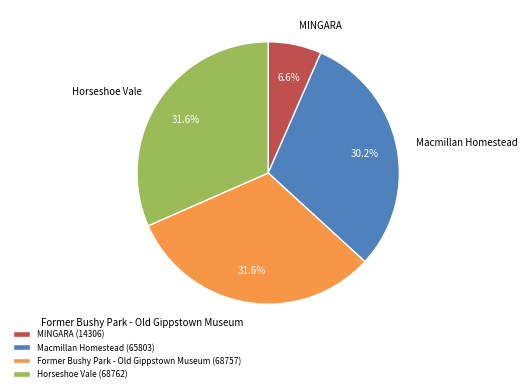

Is it true that Horseshoe Vale is 32% of the pie?

True